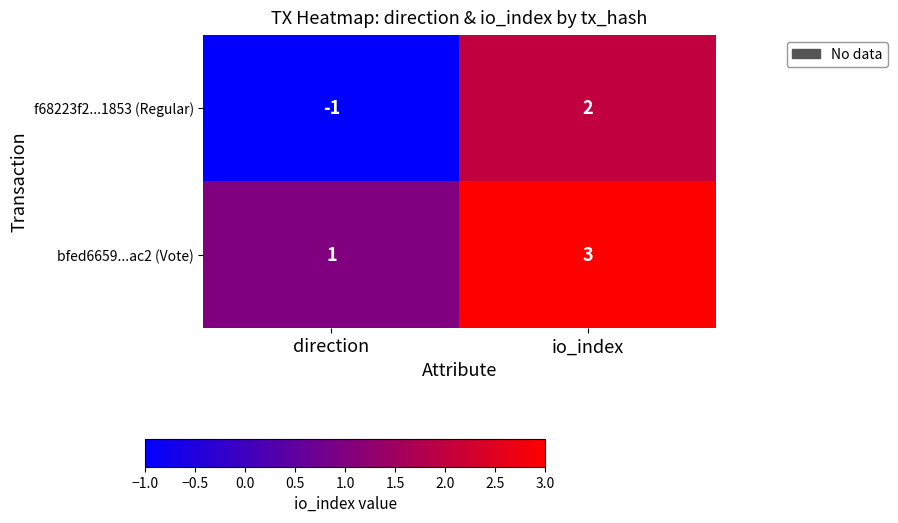

How many categories are shown in the chart?

2